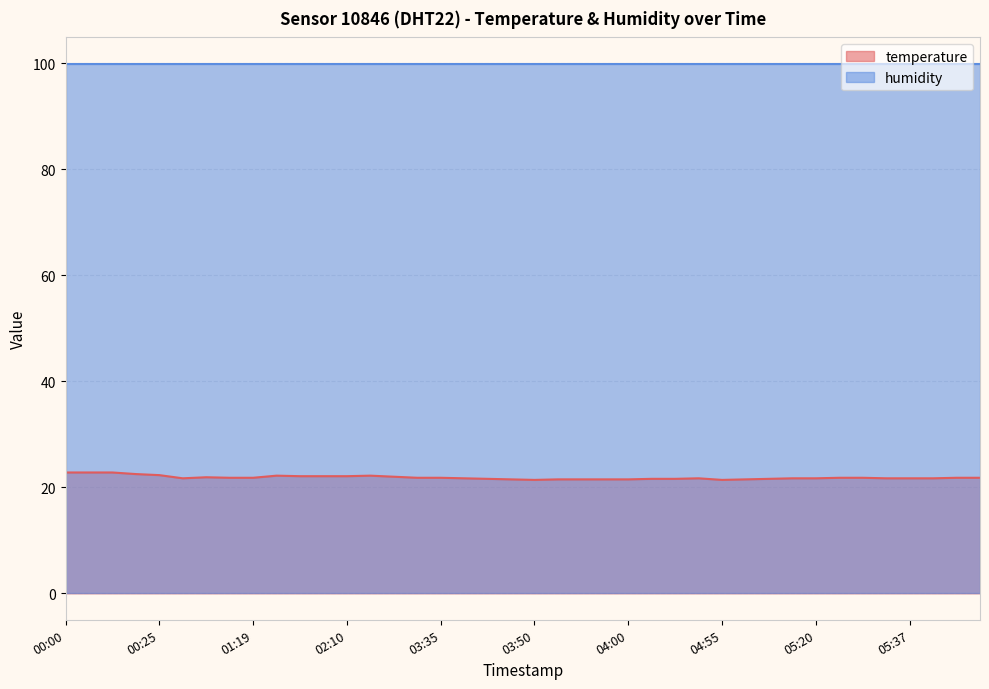

What is the ratio of the value at 03:40 to the value at 05:15?

1.0